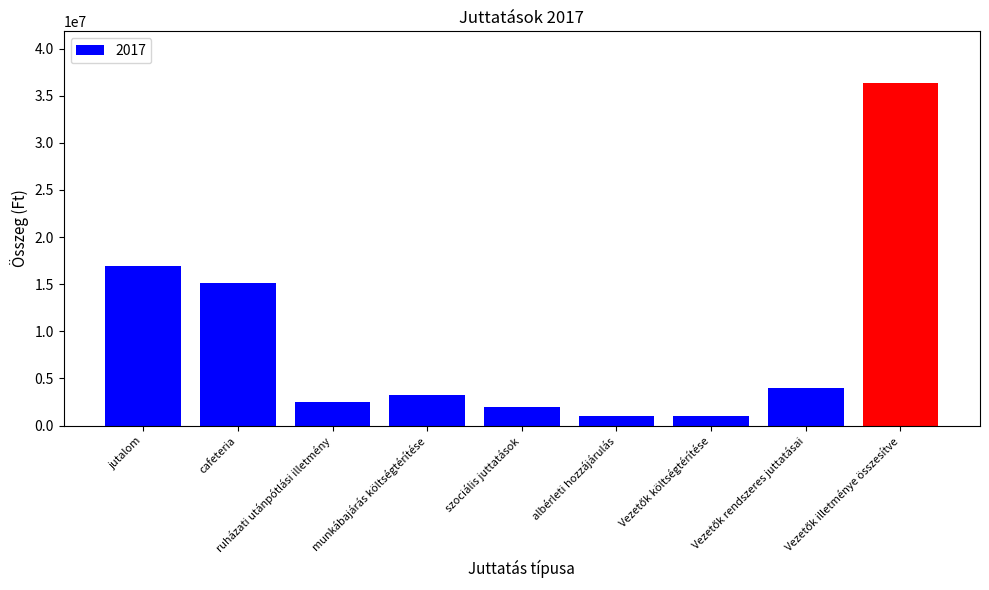

What is the label of the 1st bar from the left?

jutalom